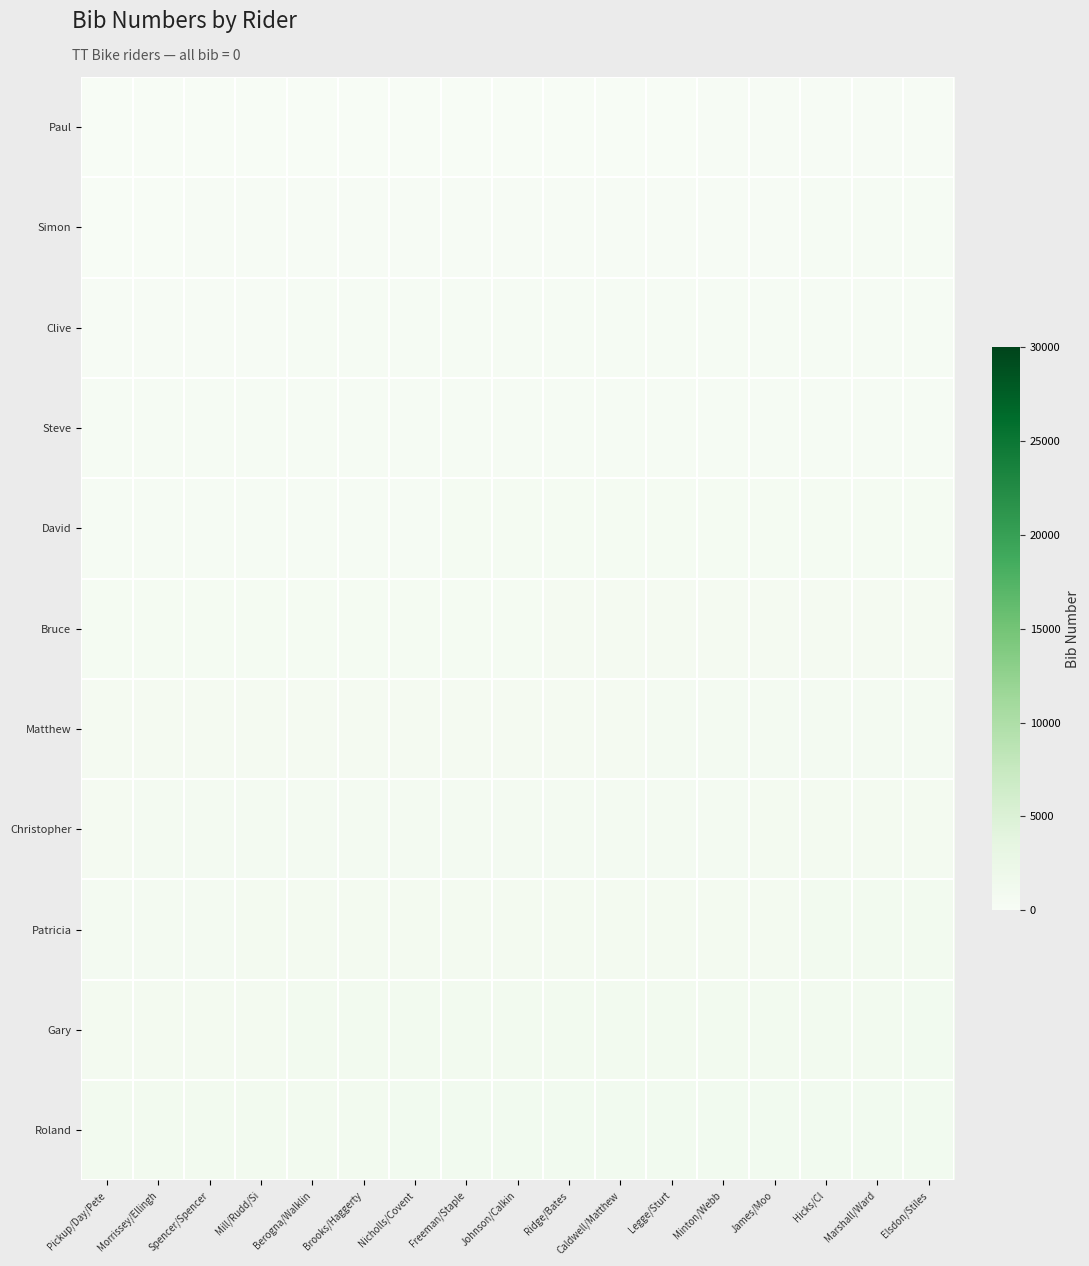

At Ridge/Bates, list the series in order from smallest to largest.

Paul, Simon, Clive, Steve, David, Bruce, Matthew, Christopher, Patricia, Gary, Roland